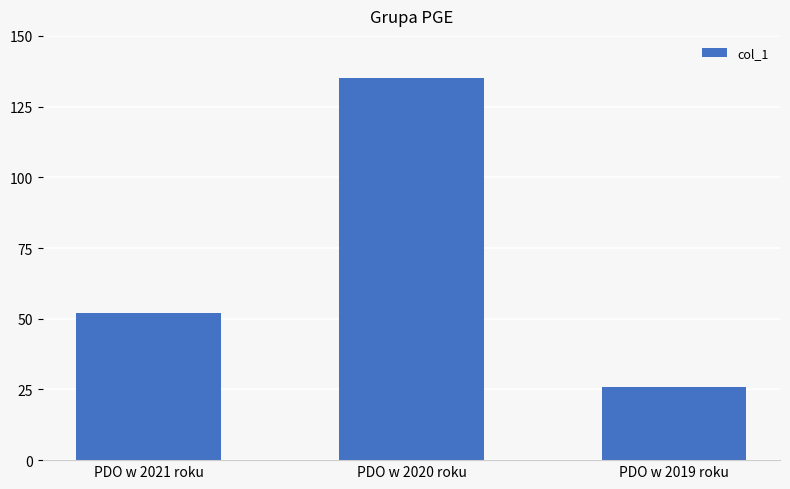

How many data points does each series have?

3